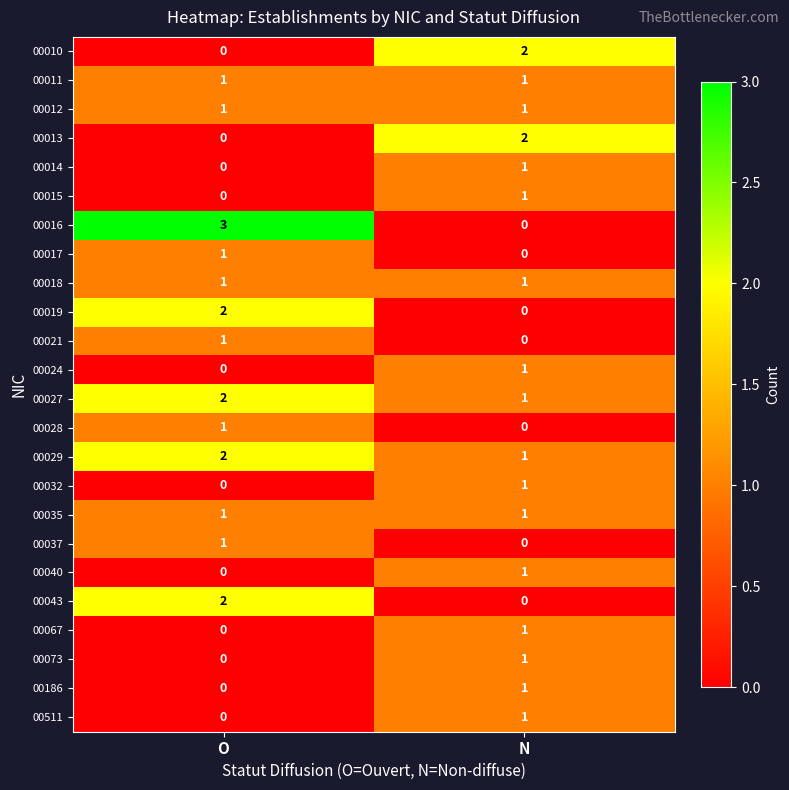

How many data points in 00032 are less than 1?

1